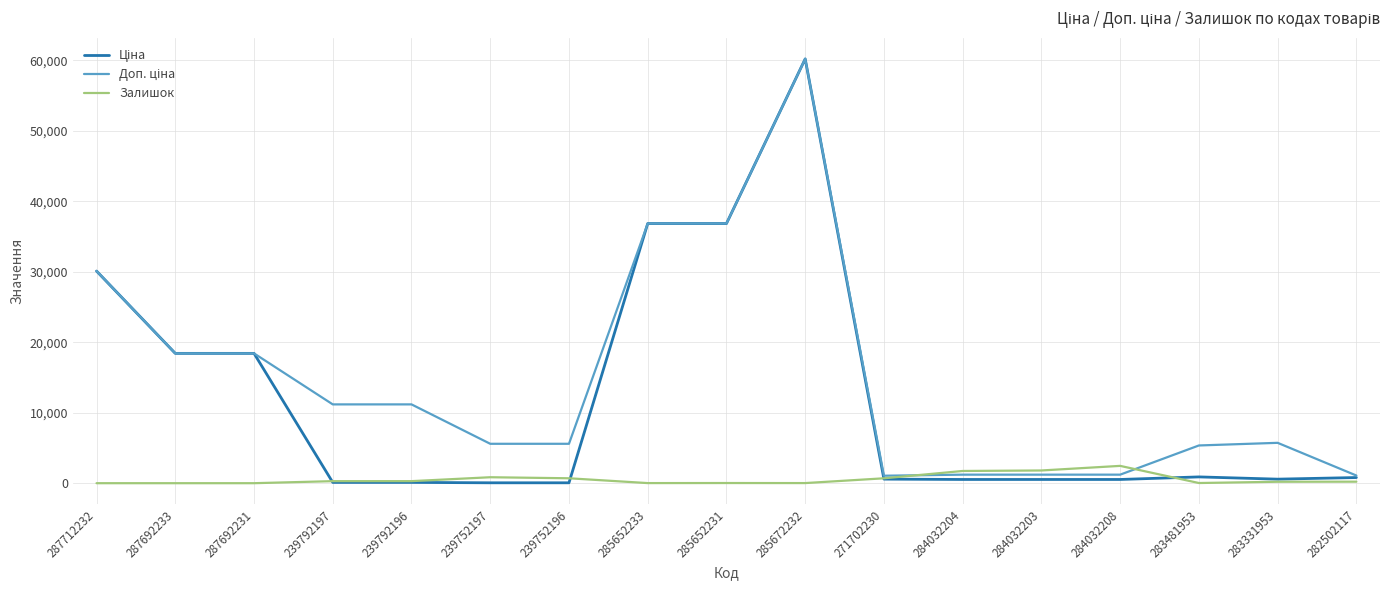

At which category is the sum across all series the highest?

285672232